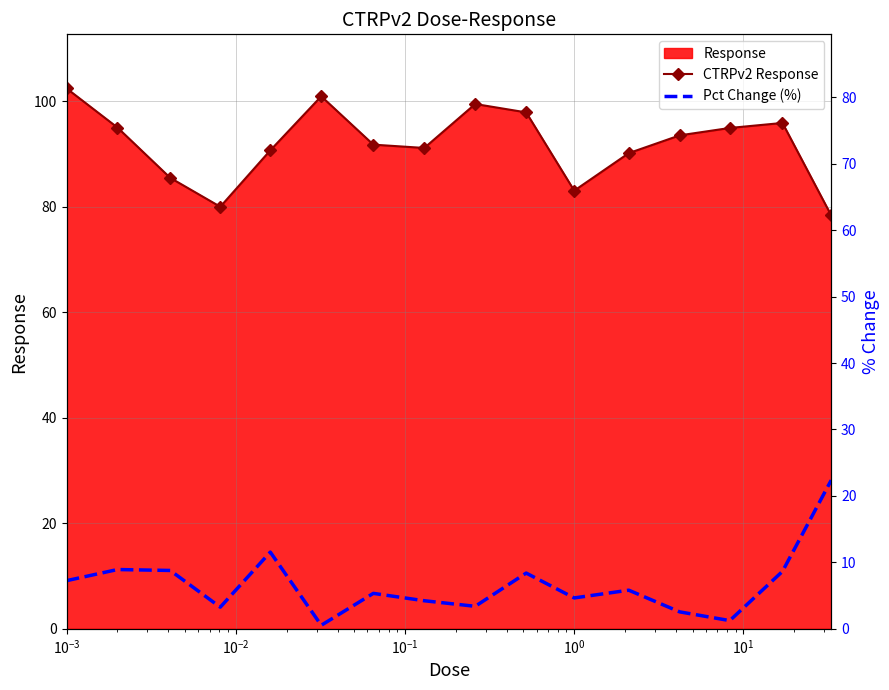

What is the minimum value for CTRPv2 Response?

78.3